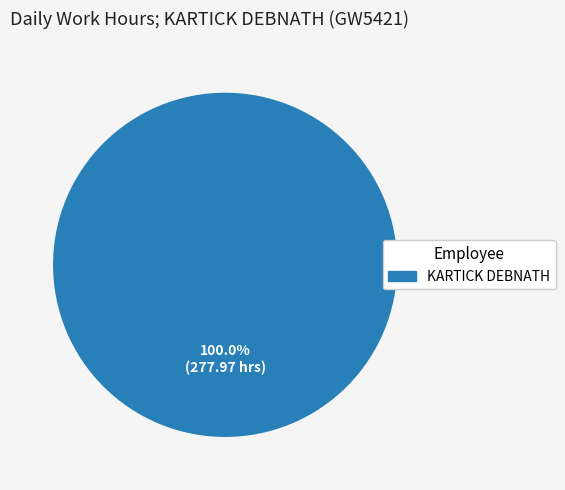

Is there any slice that represents more than half of the pie?

Yes